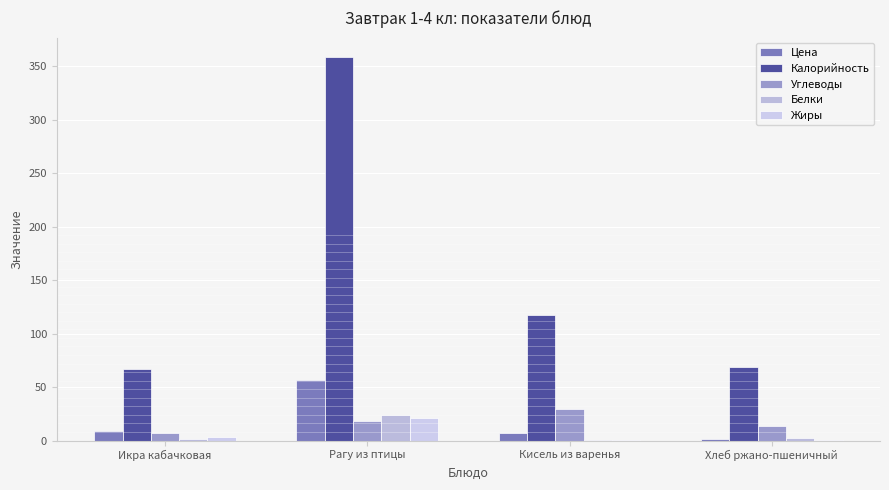

How many data points does each series have?

4